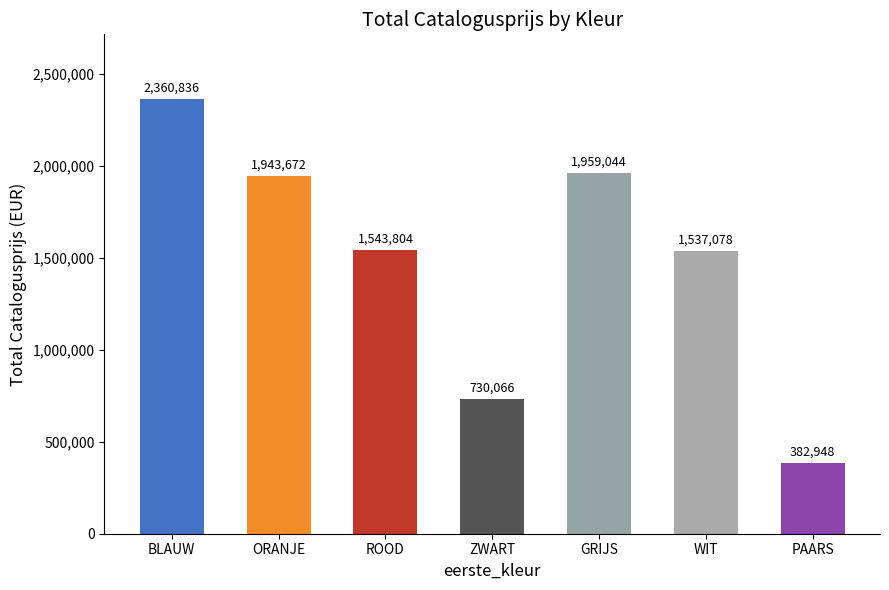

What is the smallest value displayed?

382948